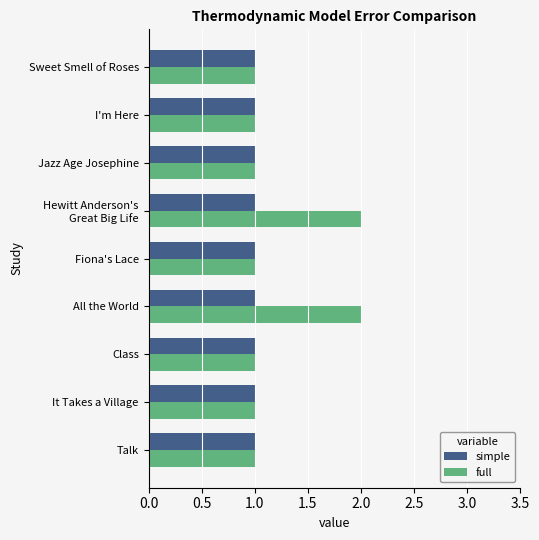

What are all the series names shown in the legend?

simple, full